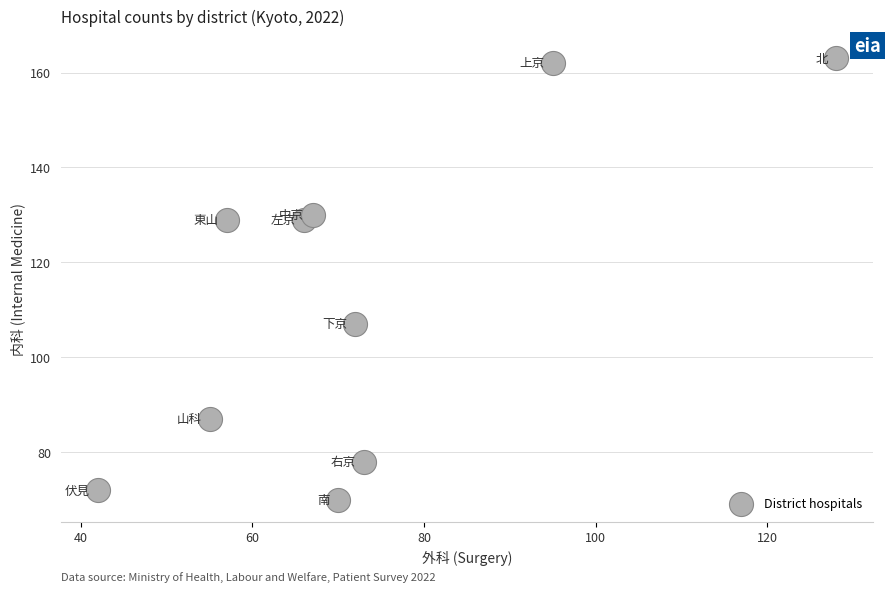

What is the range of X values (max minus min)?

86